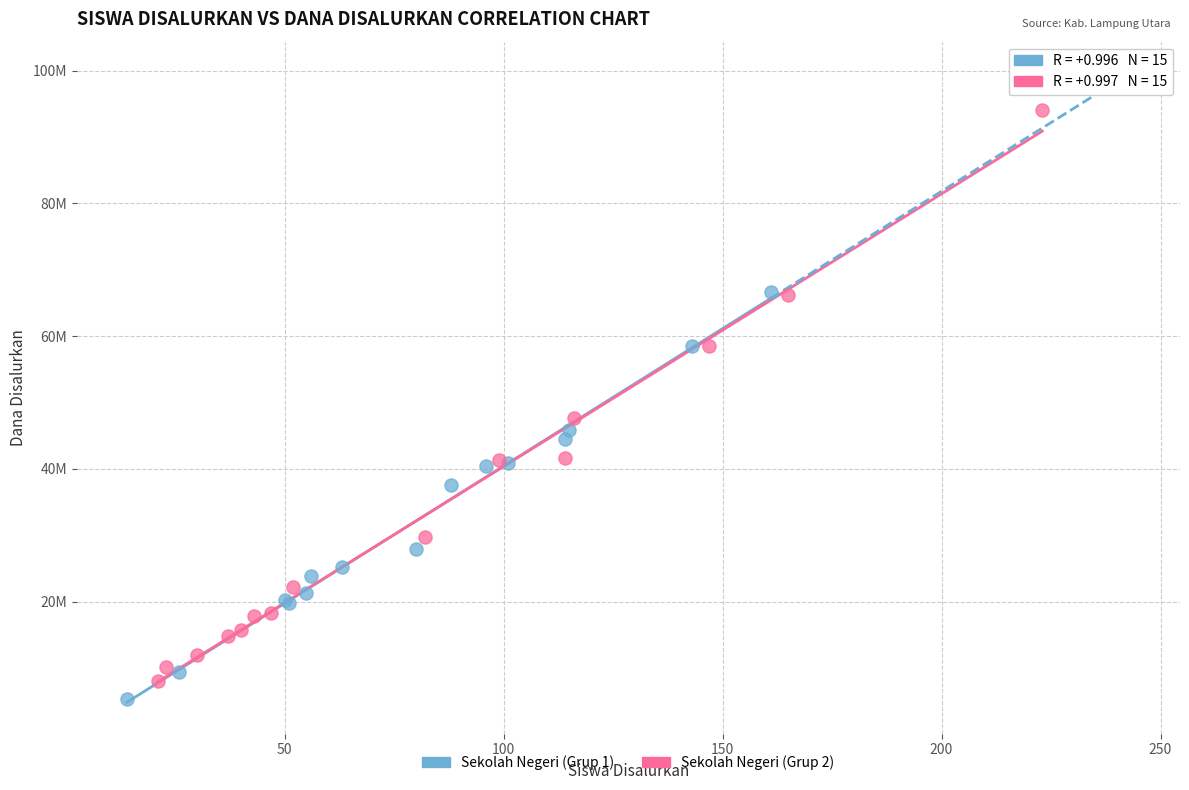

Which series contains the lowest Y value?

Sekolah Negeri (Grup 1)